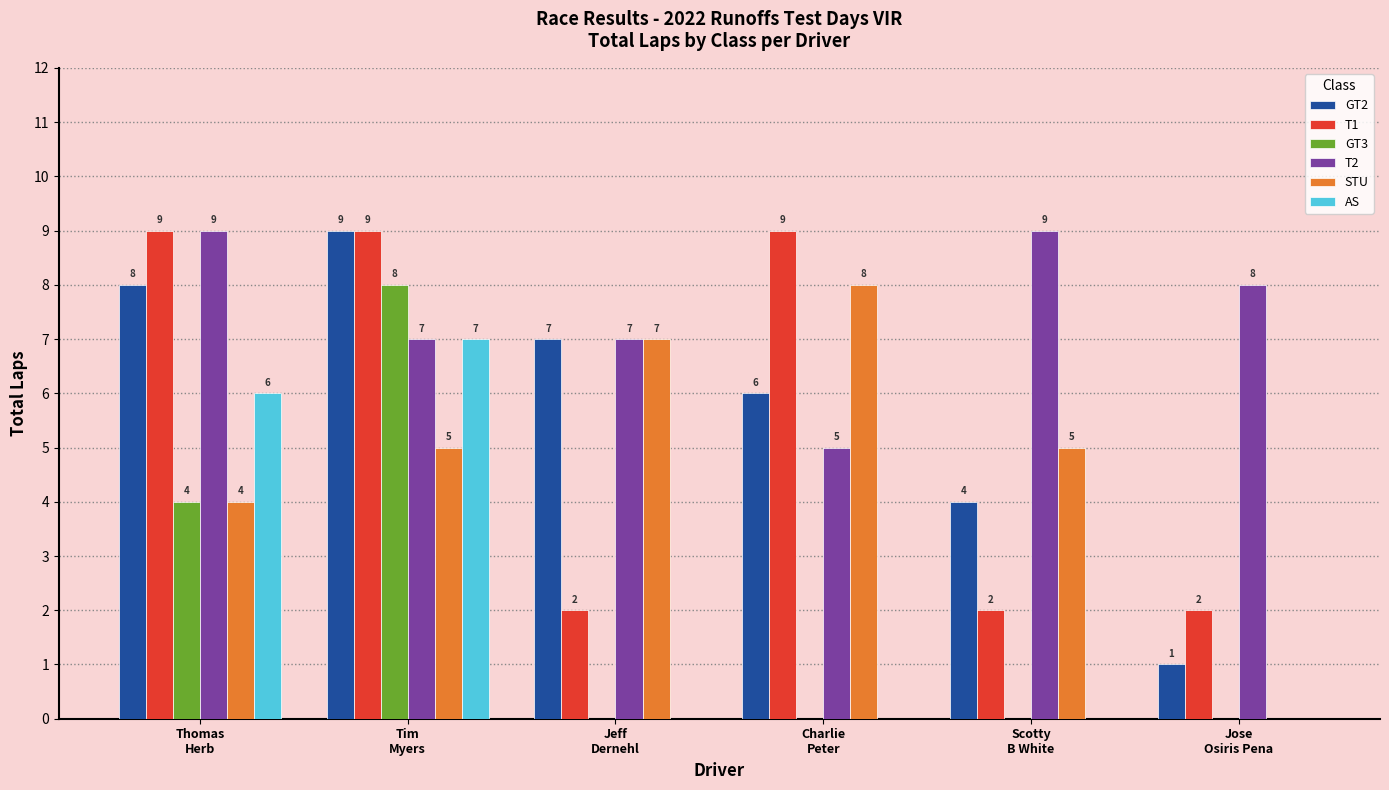

Are the bars grouped side by side (vs. stacked)?

Yes